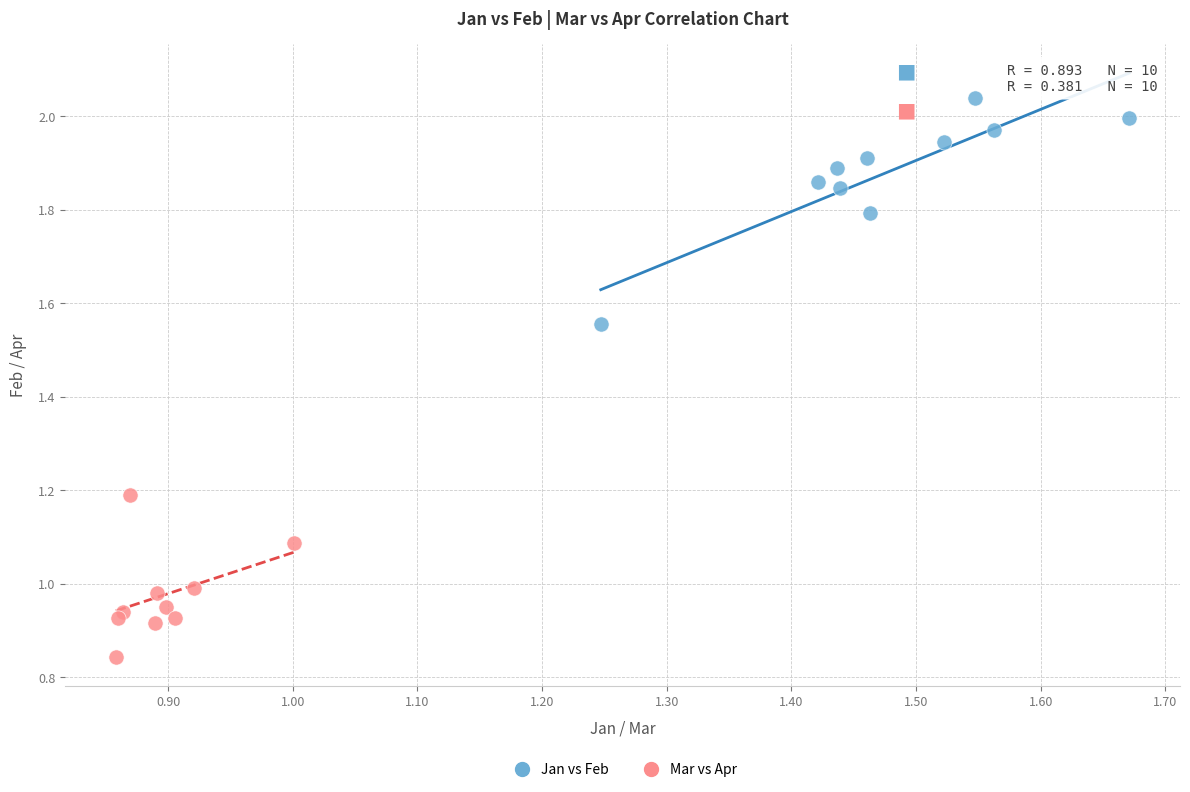

Which series has the widest spread of Y values?

Jan vs Feb